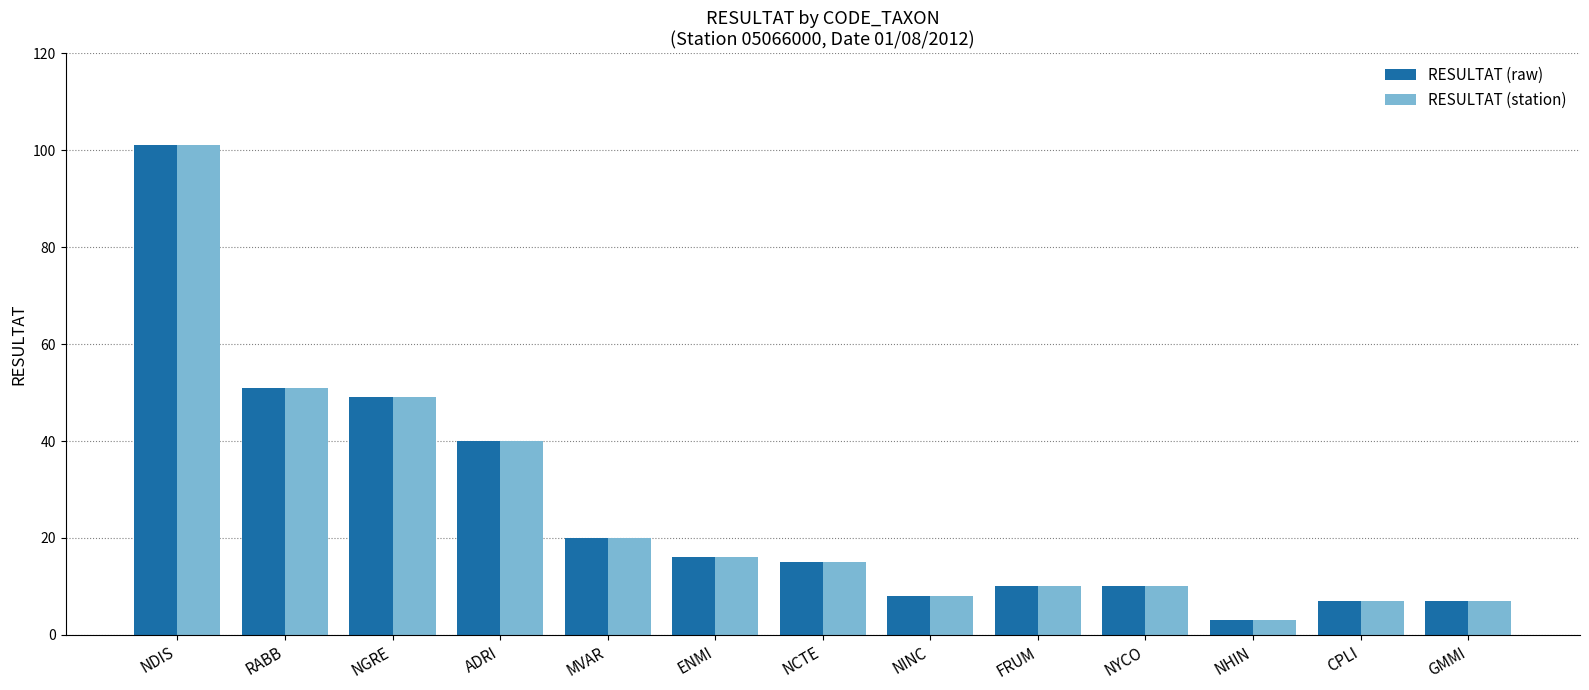

Reading right to left, transcribe all the data shown in this chart.

RESULTAT (raw): 7	7	3	10	10	8	15	16	20	40	49	51	101
RESULTAT (station): 7	7	3	10	10	8	15	16	20	40	49	51	101